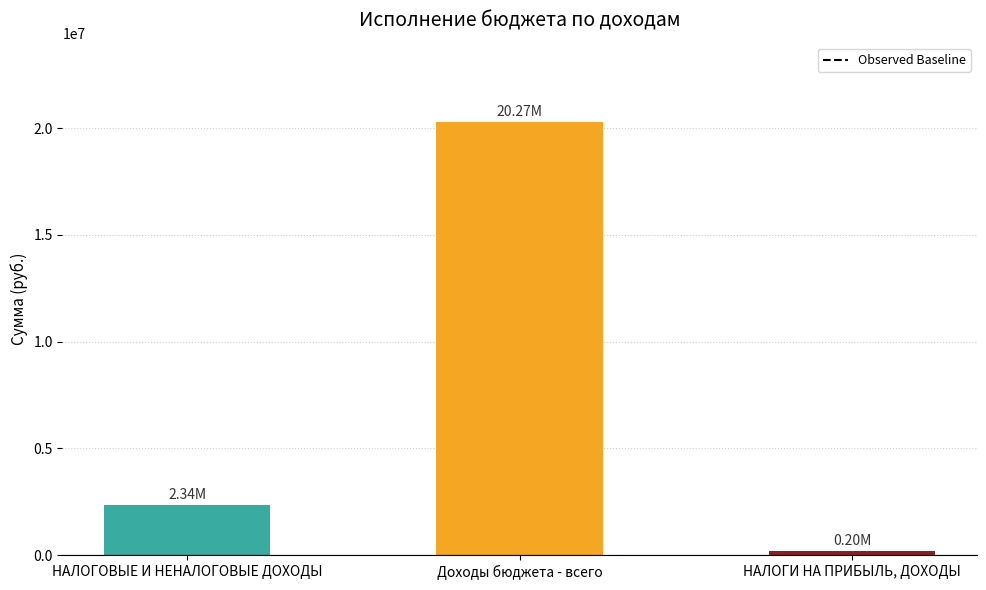

What is the change in value from НАЛОГОВЫЕ И НЕНАЛОГОВЫЕ ДОХОДЫ to НАЛОГИ НА ПРИБЫЛЬ, ДОХОДЫ?

-2132966.6